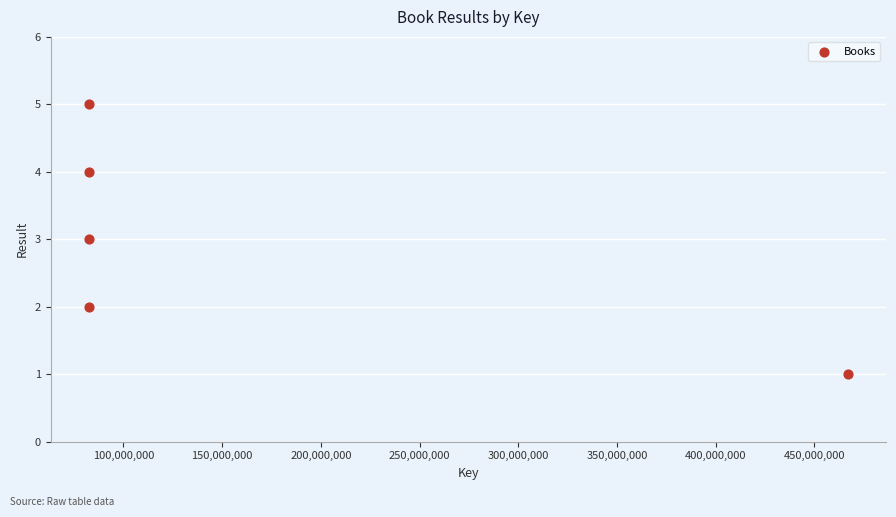

What is the range of Y values (max minus min)?

4